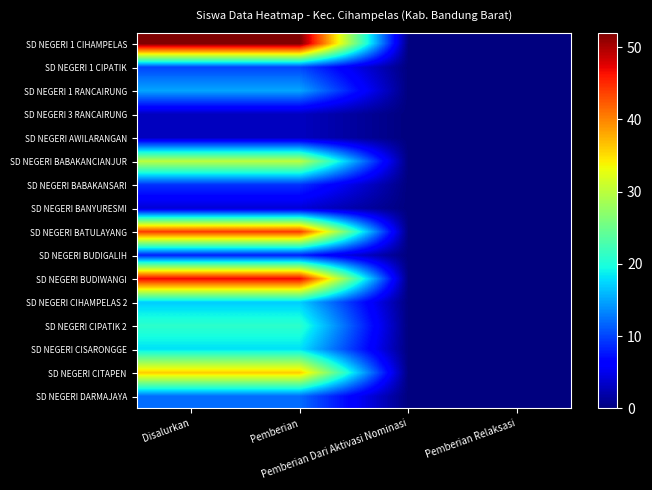

Reading right to left, list all the values displayed in this chart.

SD NEGERI 1 CIHAMPELAS: Pemberian Relaksasi=0	Pemberian Dari Aktivasi Nominasi=0	Pemberian=52	Disalurkan=52
SD NEGERI 1 CIPATIK: Pemberian Relaksasi=0	Pemberian Dari Aktivasi Nominasi=0	Pemberian=10	Disalurkan=10
SD NEGERI 1 RANCAIRUNG: Pemberian Relaksasi=0	Pemberian Dari Aktivasi Nominasi=0	Pemberian=15	Disalurkan=15
SD NEGERI 3 RANCAIRUNG: Pemberian Relaksasi=0	Pemberian Dari Aktivasi Nominasi=0	Pemberian=3	Disalurkan=3
SD NEGERI AWILARANGAN: Pemberian Relaksasi=0	Pemberian Dari Aktivasi Nominasi=0	Pemberian=3	Disalurkan=3
SD NEGERI BABAKANCIANJUR: Pemberian Relaksasi=0	Pemberian Dari Aktivasi Nominasi=0	Pemberian=30	Disalurkan=30
SD NEGERI BABAKANSARI: Pemberian Relaksasi=0	Pemberian Dari Aktivasi Nominasi=0	Pemberian=9	Disalurkan=9
SD NEGERI BANYURESMI: Pemberian Relaksasi=0	Pemberian Dari Aktivasi Nominasi=0	Pemberian=4	Disalurkan=4
SD NEGERI BATULAYANG: Pemberian Relaksasi=0	Pemberian Dari Aktivasi Nominasi=0	Pemberian=44	Disalurkan=44
SD NEGERI BUDIGALIH: Pemberian Relaksasi=0	Pemberian Dari Aktivasi Nominasi=0	Pemberian=8	Disalurkan=8
SD NEGERI BUDIWANGI: Pemberian Relaksasi=0	Pemberian Dari Aktivasi Nominasi=0	Pemberian=47	Disalurkan=47
SD NEGERI CIHAMPELAS 2: Pemberian Relaksasi=0	Pemberian Dari Aktivasi Nominasi=0	Pemberian=17	Disalurkan=17
SD NEGERI CIPATIK 2: Pemberian Relaksasi=0	Pemberian Dari Aktivasi Nominasi=0	Pemberian=21	Disalurkan=21
SD NEGERI CISARONGGE: Pemberian Relaksasi=0	Pemberian Dari Aktivasi Nominasi=0	Pemberian=18	Disalurkan=18
SD NEGERI CITAPEN: Pemberian Relaksasi=0	Pemberian Dari Aktivasi Nominasi=0	Pemberian=36	Disalurkan=36
SD NEGERI DARMAJAYA: Pemberian Relaksasi=0	Pemberian Dari Aktivasi Nominasi=0	Pemberian=12	Disalurkan=12